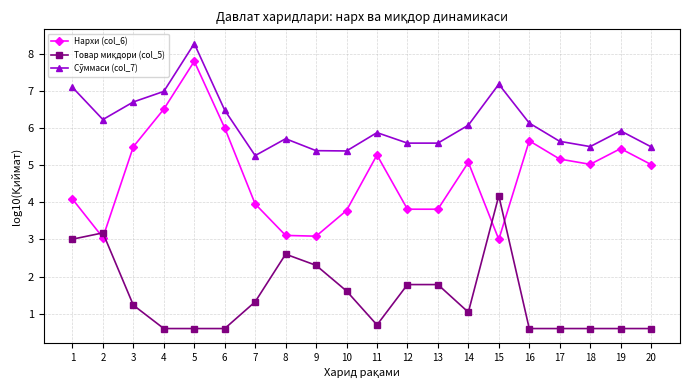

Is it true that Нархи (col_6) equals 4.0 at 7?

True